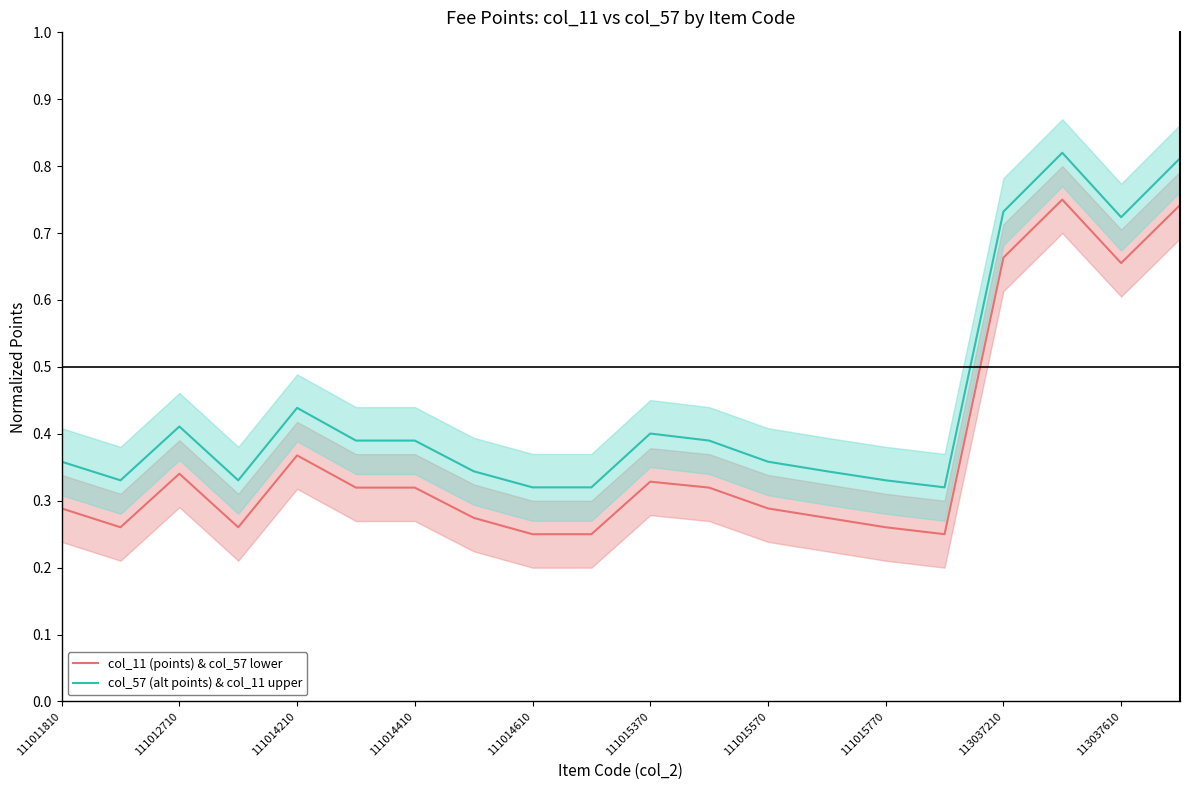

Count the col_11 (points) & col_57 lower values in the range 0 to 1.

20